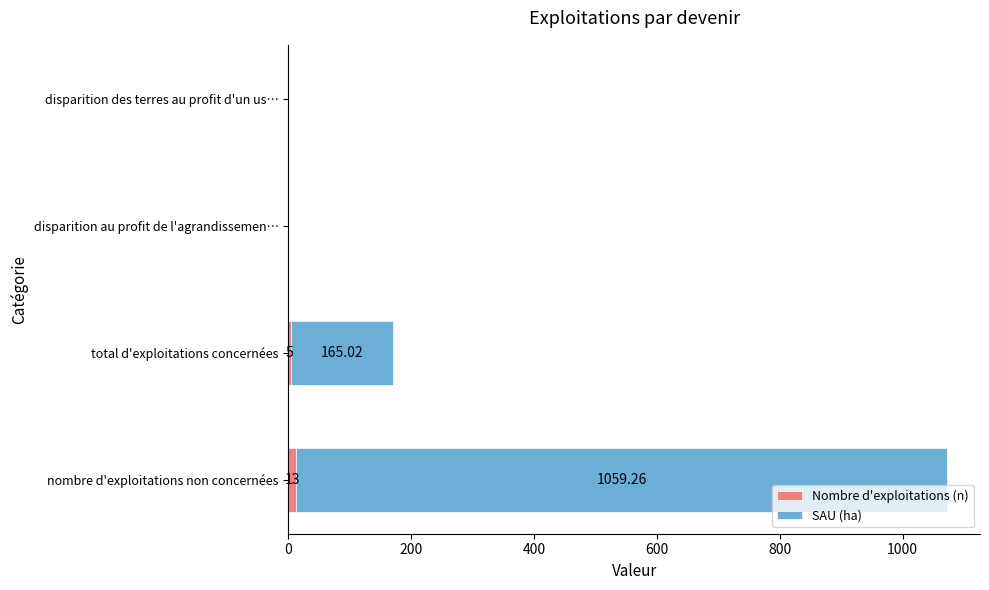

What is the sum of all Nombre d'exploitations (n) values?

18.0